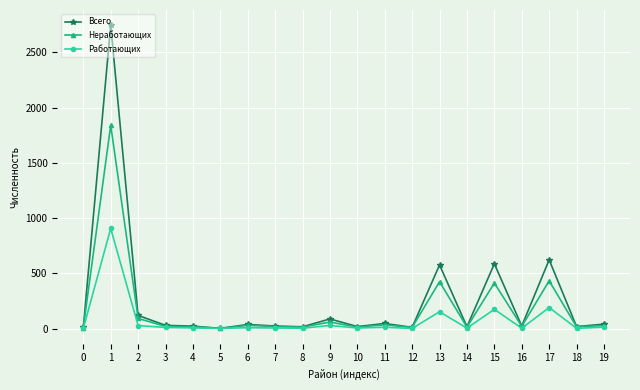

What is the highest value of the Работающих series?

906